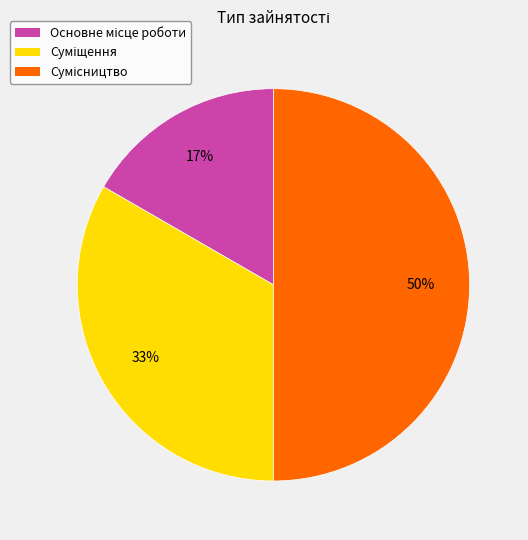

To the nearest percent, what is the difference between the largest and smallest slice percentages?

33%